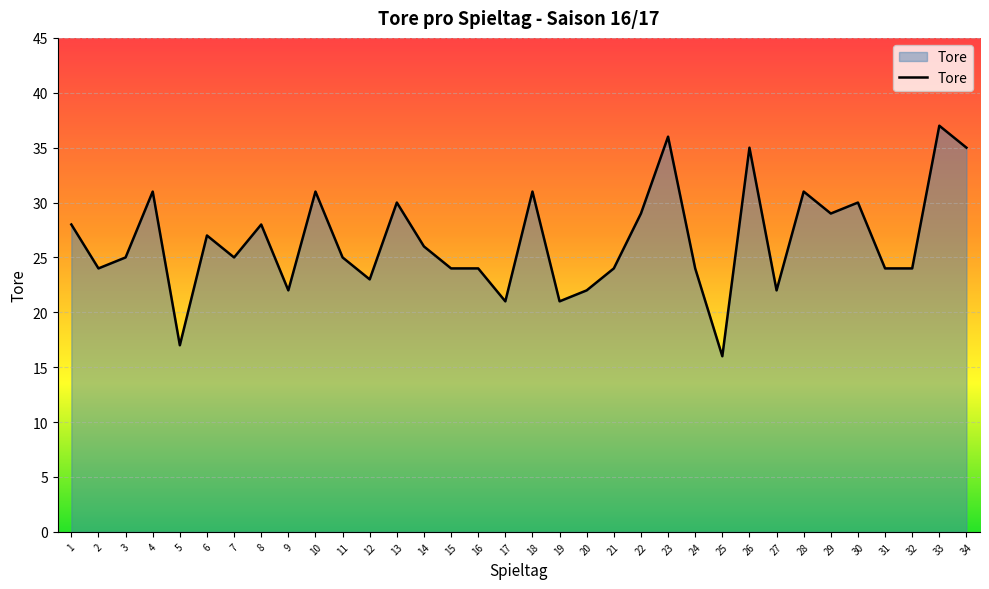

Approximately how many times larger is the value at 12 compared to 6?

0.9